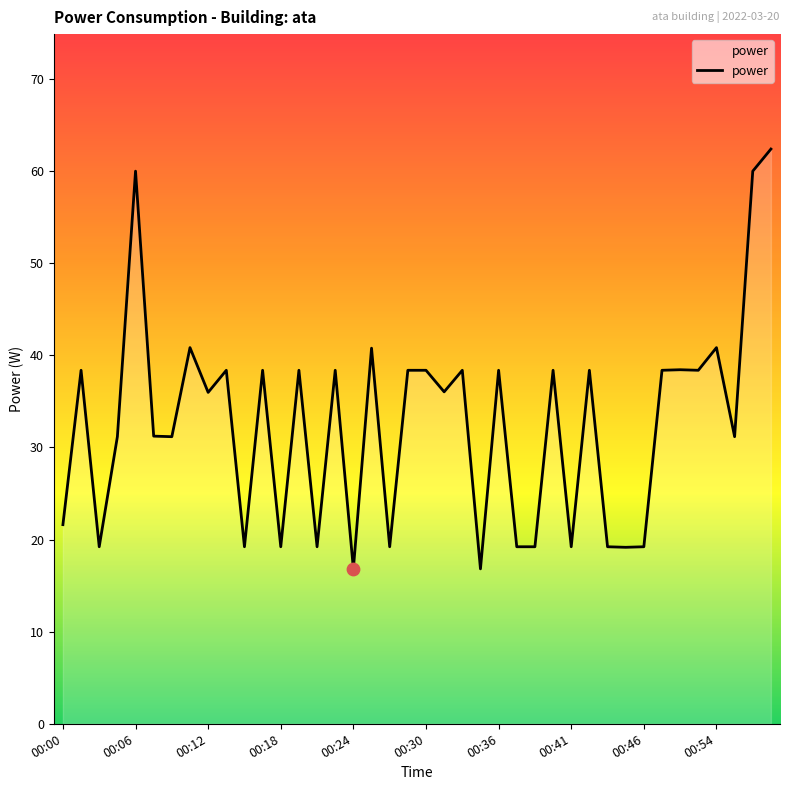

What is the minimum value shown in the chart?

16.8